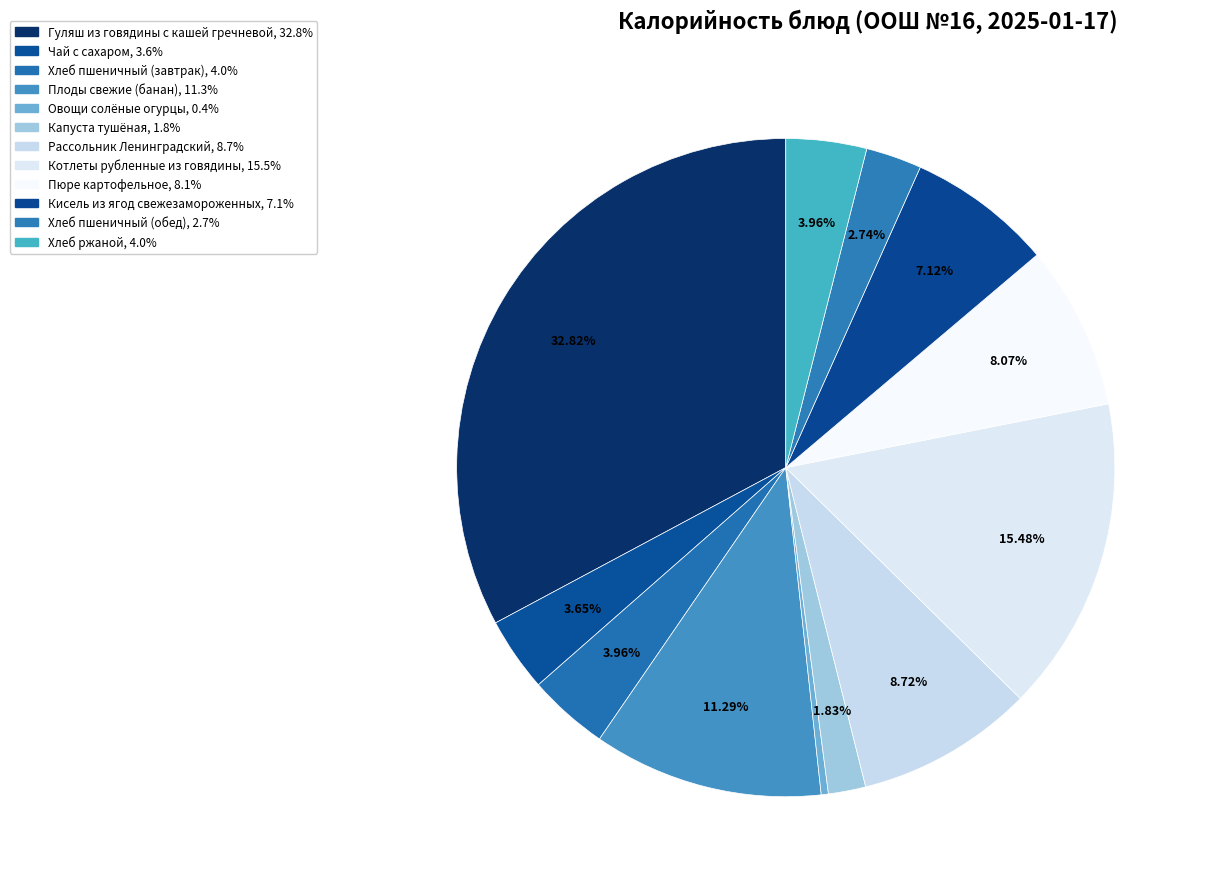

True or false: Гуляш из говядины с кашей гречневой accounts for 33% of the total.

True